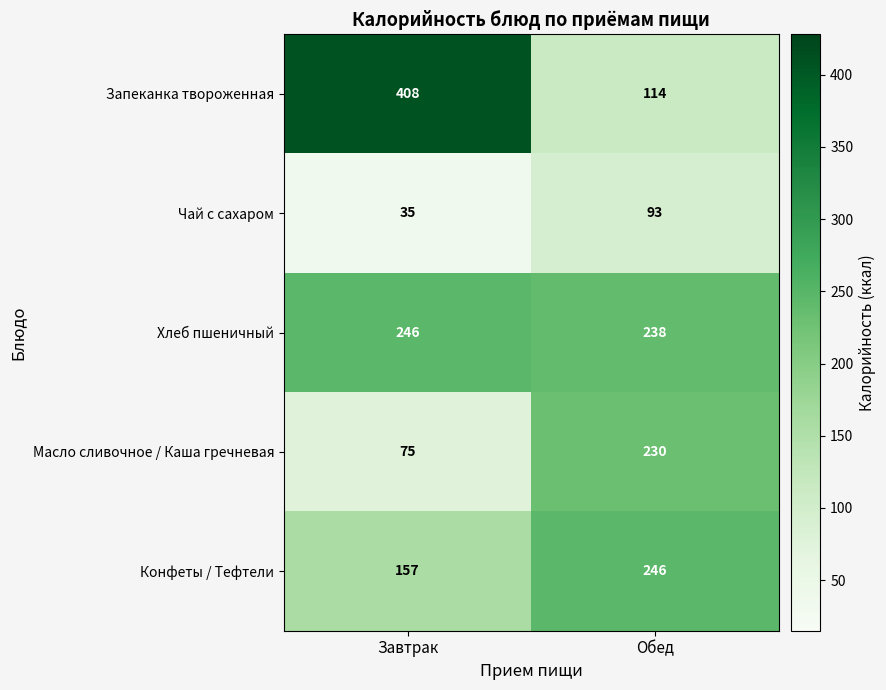

Is it true that Запеканка твороженная equals 114 at Обед?

True